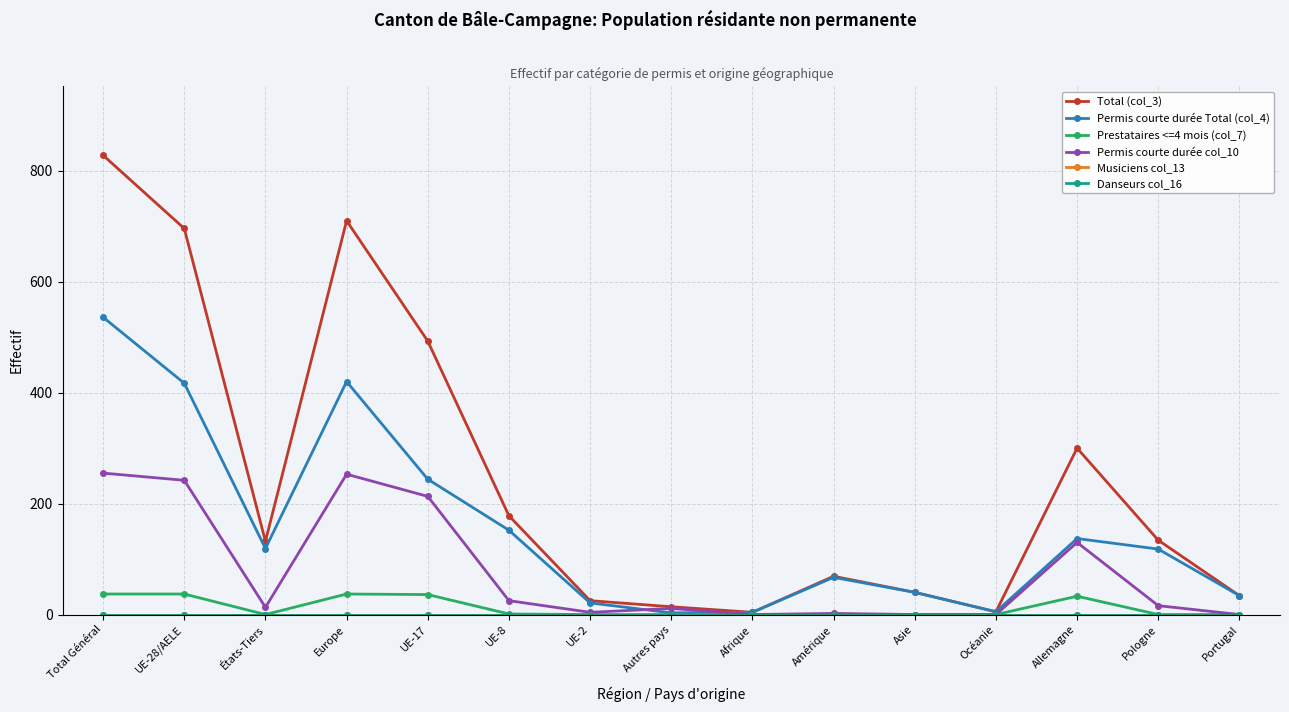

At Asie, list the series in order from largest to smallest.

Total (col_3), Permis courte durée Total (col_4), Prestataires <=4 mois (col_7), Permis courte durée col_10, Musiciens col_13, Danseurs col_16